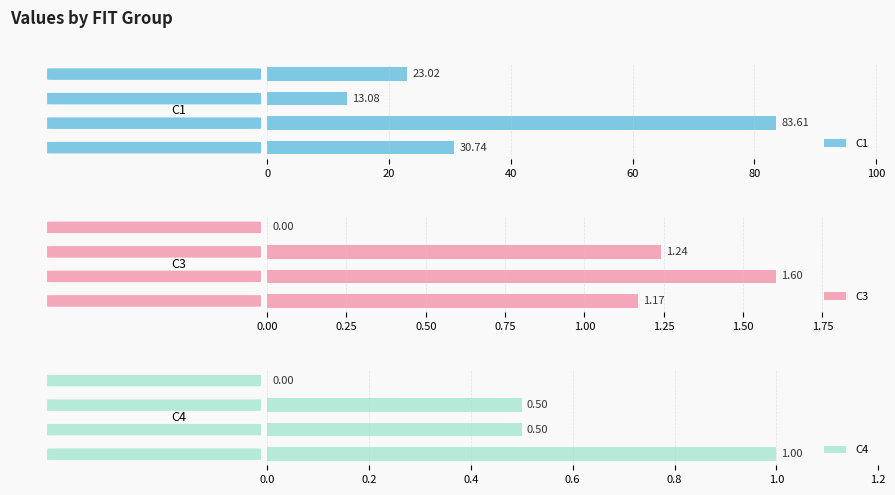

Are the bars grouped side by side (vs. stacked)?

Yes